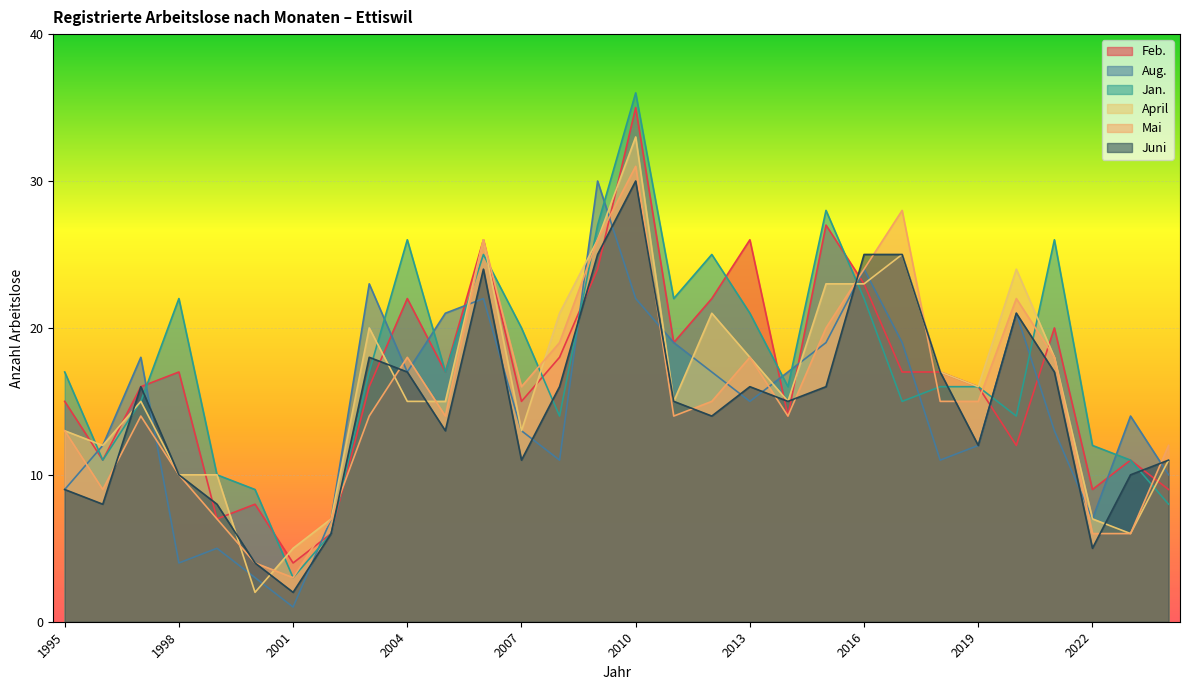

What is the difference between the highest and lowest values at 2012?

11